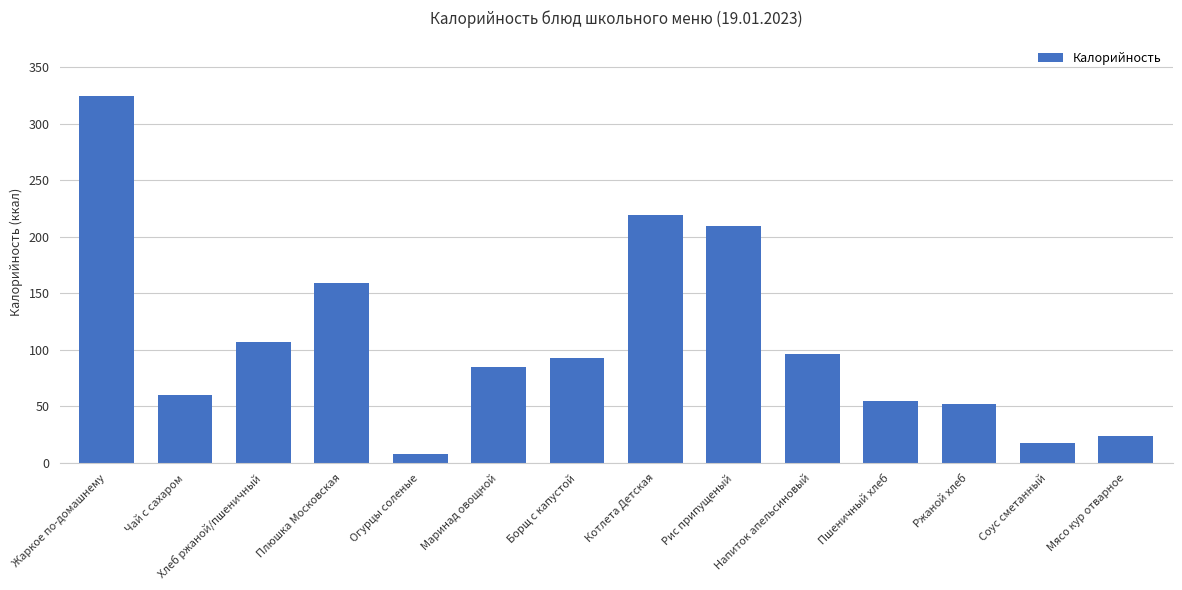

How many categories are shown in the chart?

14